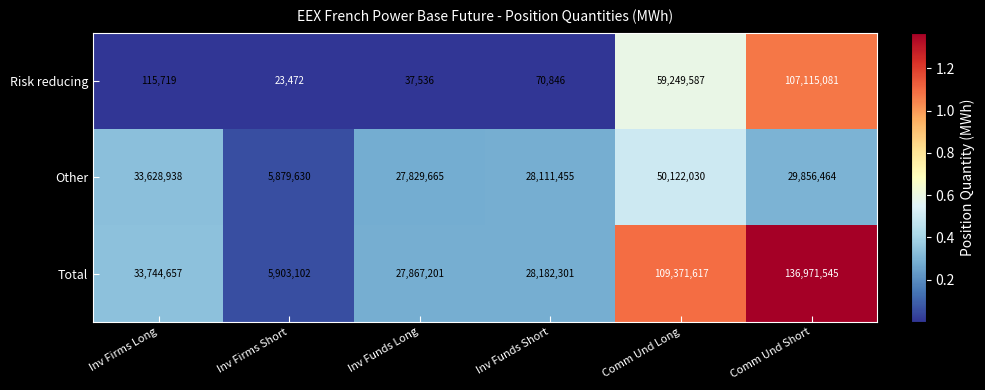

Reading left to right, extract all data points from this chart.

Risk reducing: Inv Firms Long=115719	Inv Firms Short=23472	Inv Funds Long=37536	Inv Funds Short=70846	Comm Und Long=59249587	Comm Und Short=107115081
Other: Inv Firms Long=33628938	Inv Firms Short=5879630	Inv Funds Long=27829665	Inv Funds Short=28111455	Comm Und Long=50122030	Comm Und Short=29856464
Total: Inv Firms Long=33744657	Inv Firms Short=5903102	Inv Funds Long=27867201	Inv Funds Short=28182301	Comm Und Long=109371617	Comm Und Short=136971545